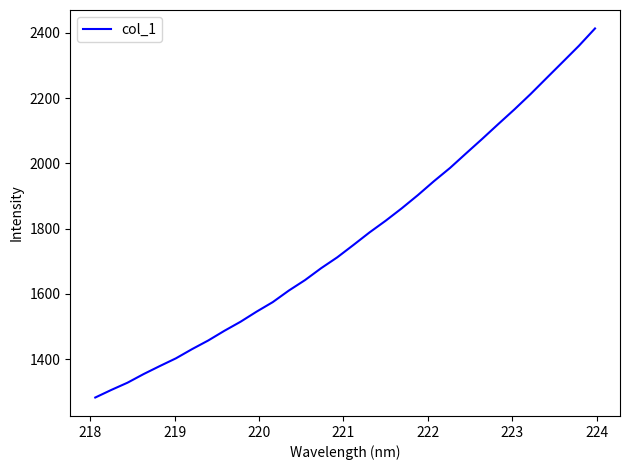

What is the difference between the maximum and minimum values?

1131.7